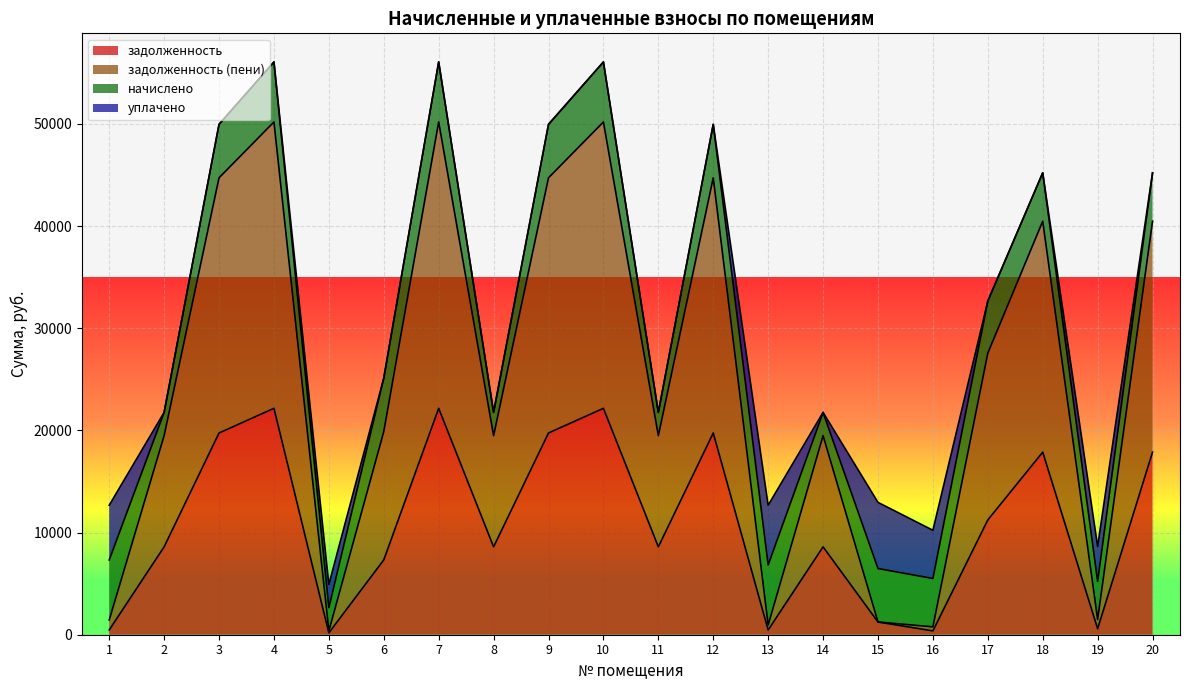

True or false: задолженность (пени) and задолженность cross at least once.

False